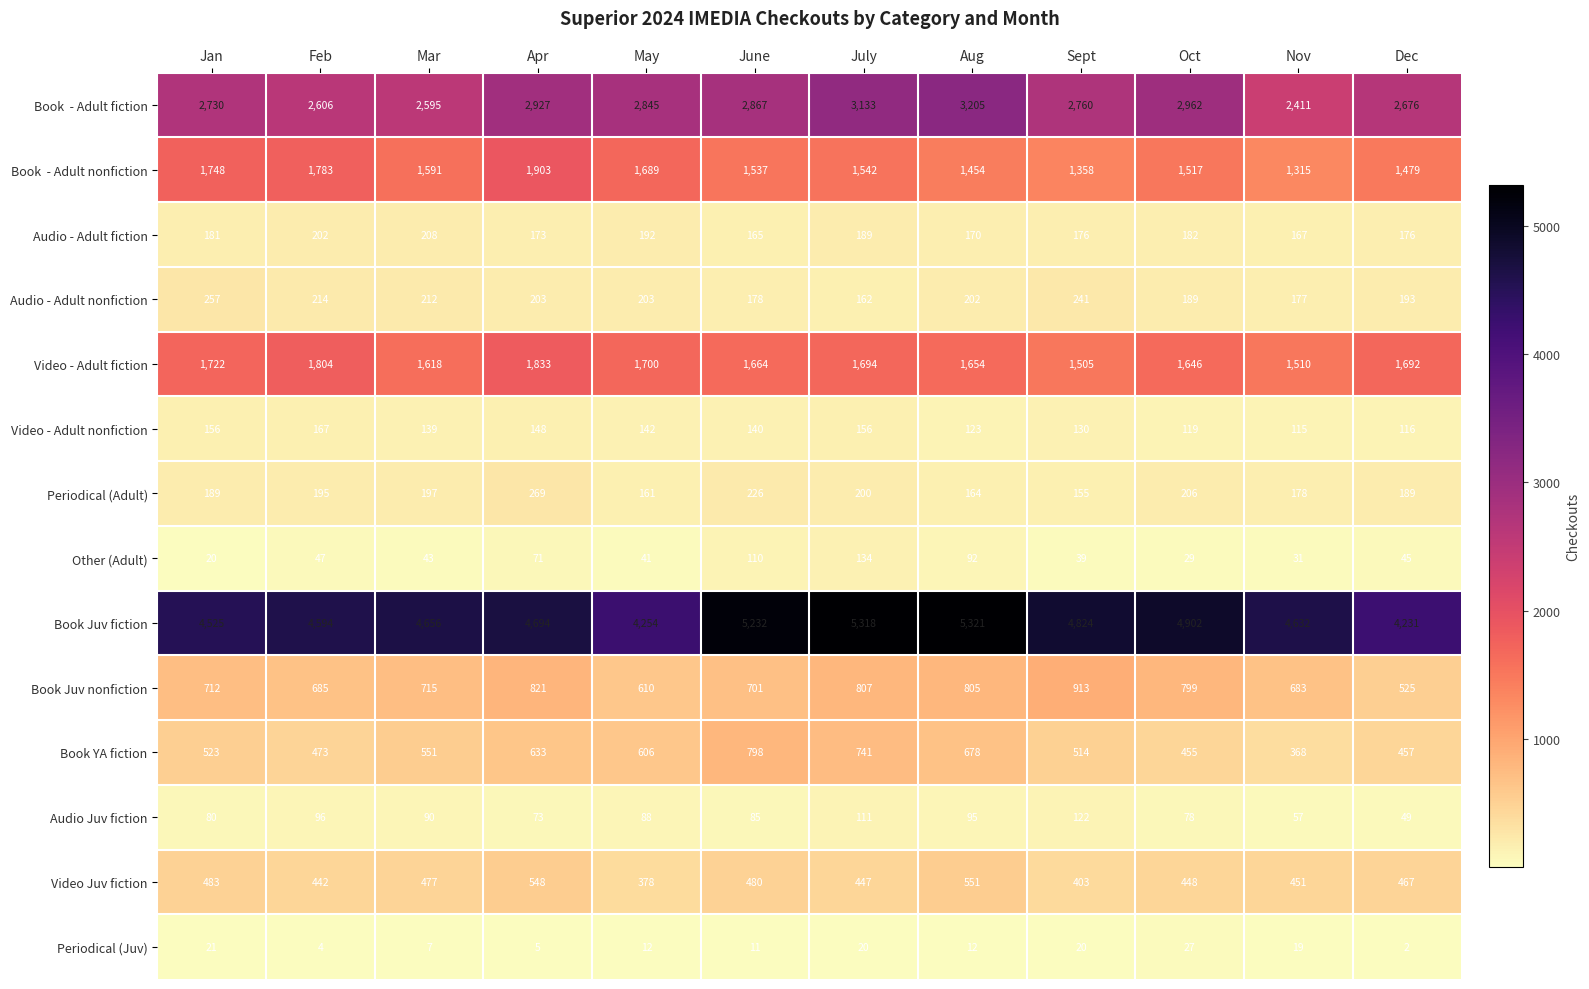

Where is Book Juv nonfiction nearest to the value 719?

Mar